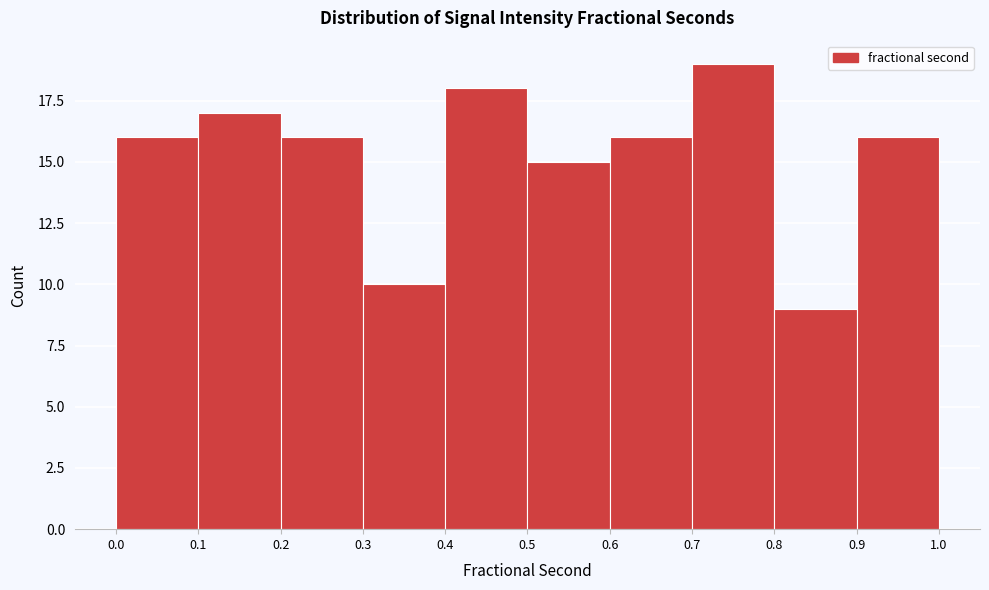

Reading left to right, transcribe this chart: for each bar, give the range it covers on the x-axis and its height. The values are not printed on the chart, so give them approximately, as read against the axis.

0.0 to 0.1: 16
0.1 to 0.2: 17
0.2 to 0.3: 16
0.3 to 0.4: 10
0.4 to 0.5: 18
0.5 to 0.6: 15
0.6 to 0.7: 16
0.7 to 0.8: 19
0.8 to 0.9: 9
0.9 to 1.0: 16